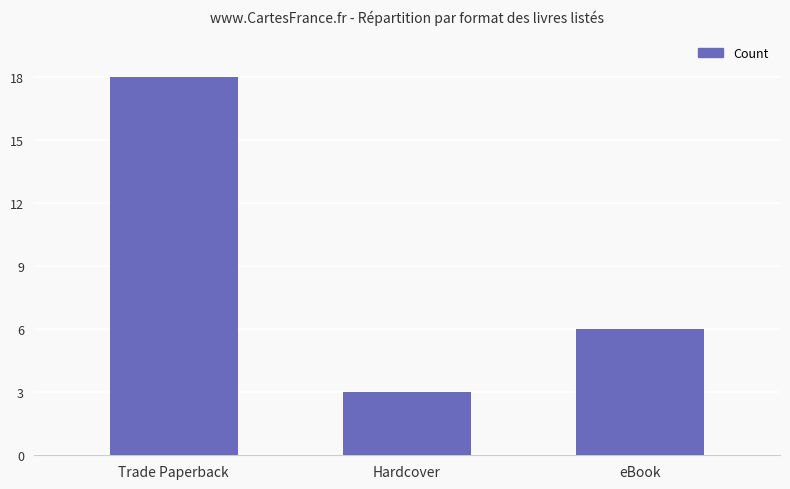

True or false: the data shows 4 at Hardcover.

False